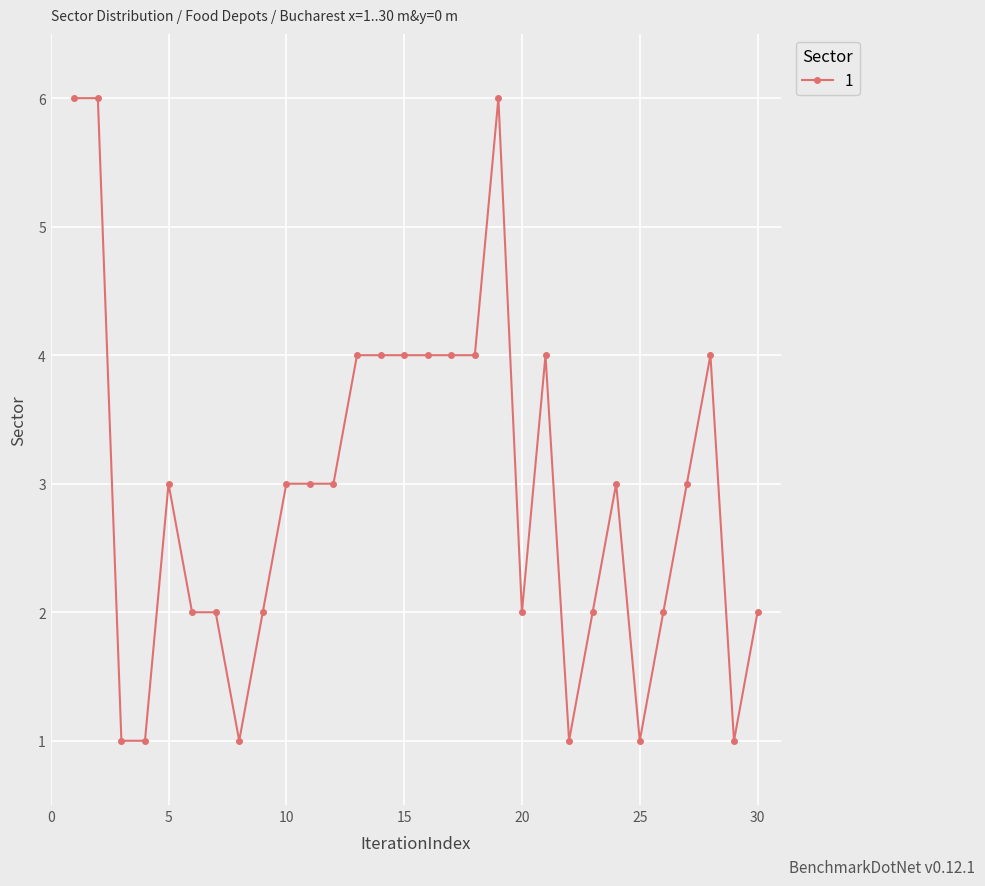

How many distinct data groups are displayed?

1